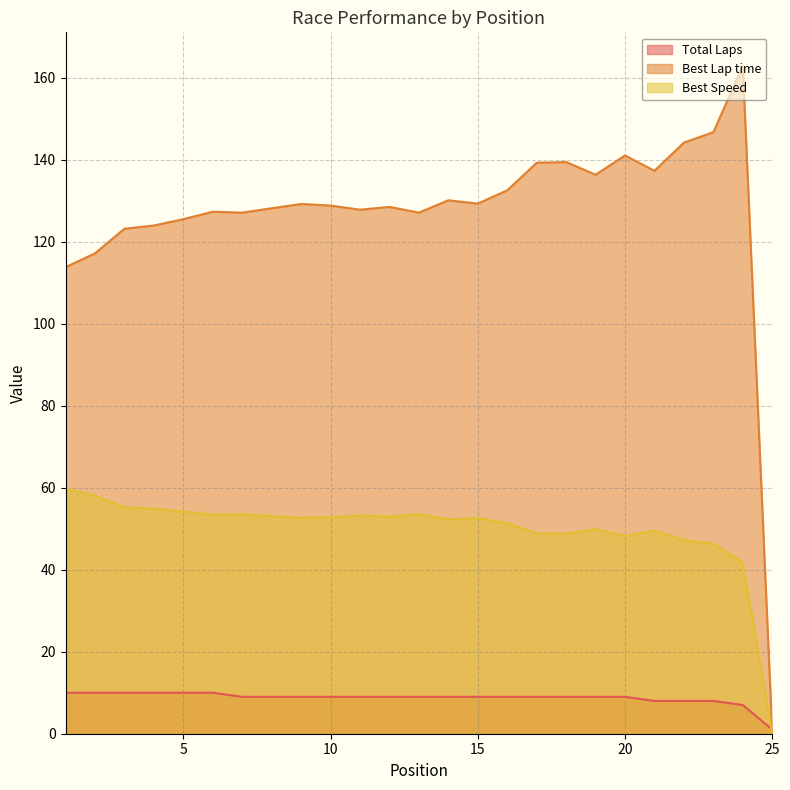

True or false: Best Lap time has more than 0 interior local peaks.

True